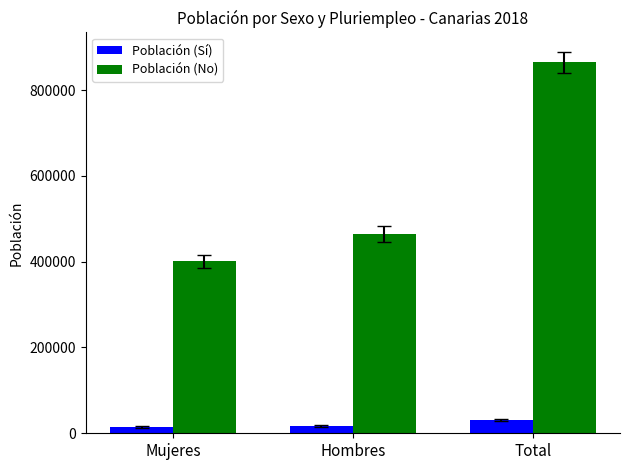

Which label corresponds to the largest value in the chart?

Total